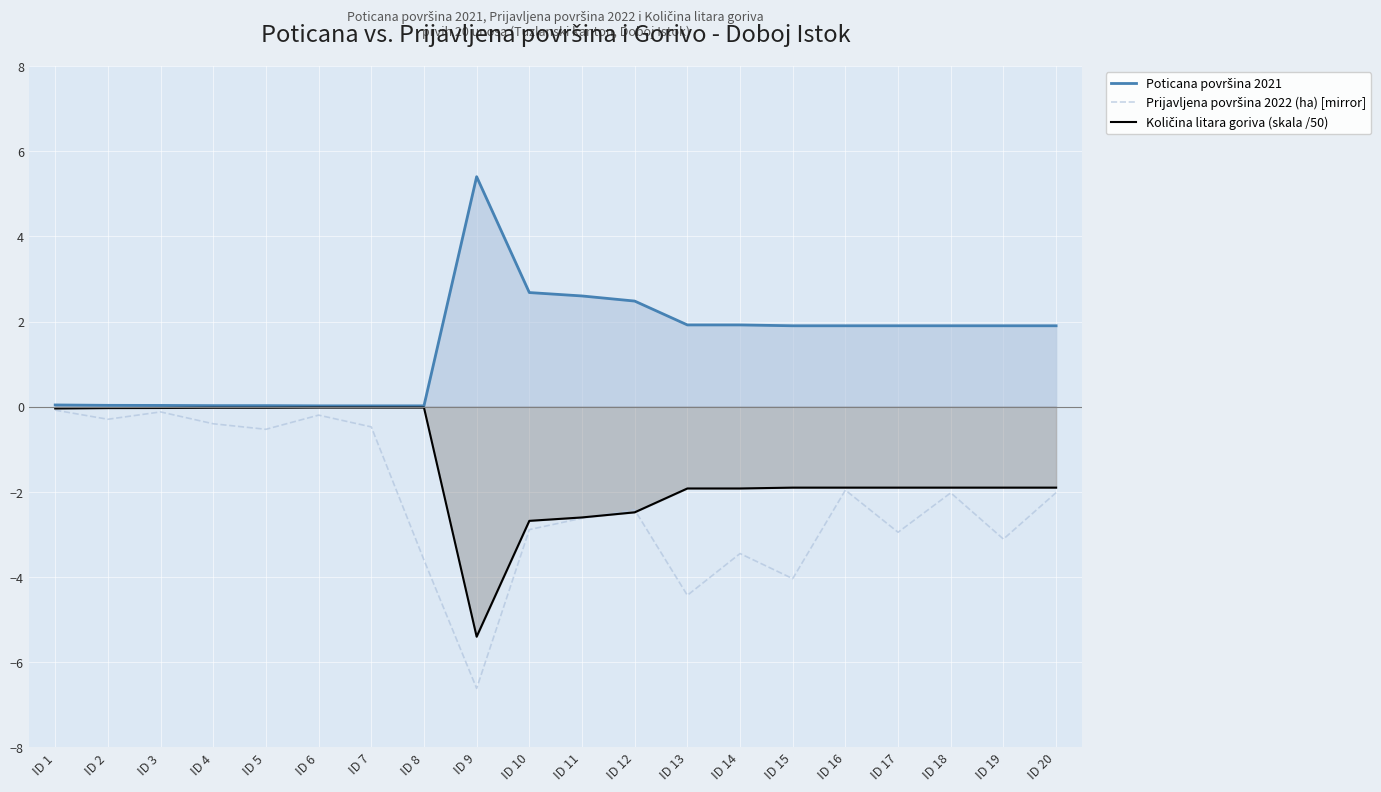

What is the difference between the maximum and second lowest values in the Prijavljena površina 2022 (ha) [mirror] series?

4.3